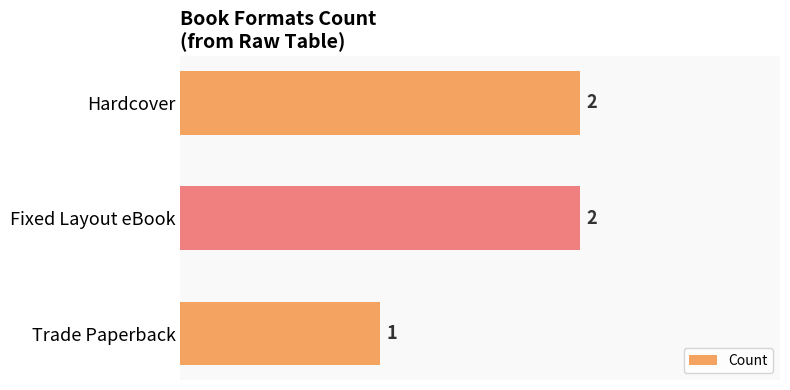

At which label is the value closest to 1?

Trade Paperback